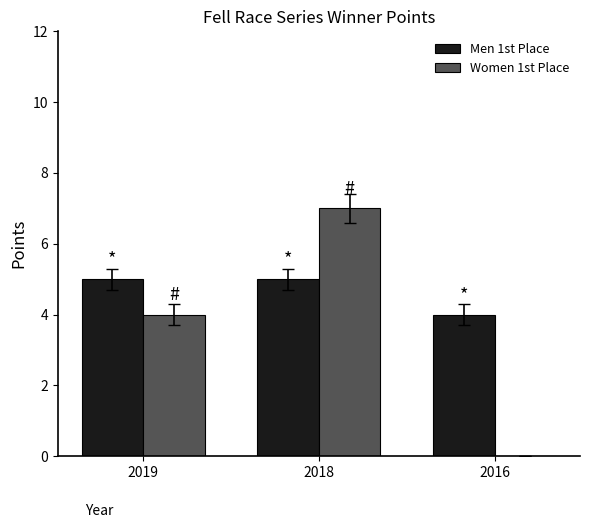

Is it true that Women 1st Place equals 2 at 2019?

False